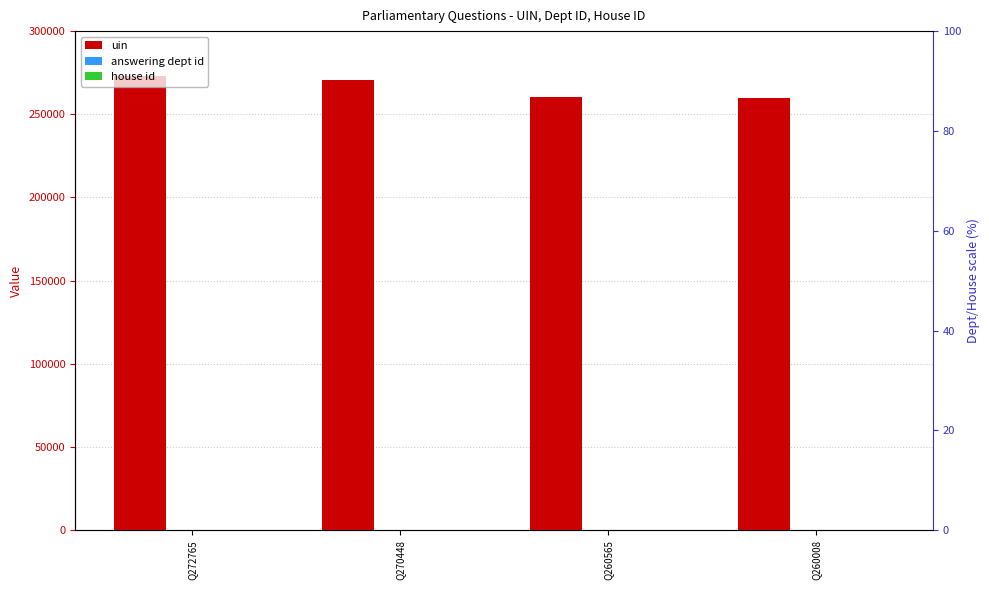

What is the value of the house id bar at the 1st from the left?

1